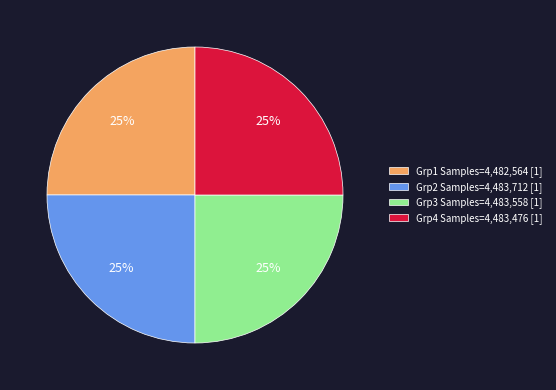

Approximately how many times larger is the value at Grp3 Samples=4,483,558 [1] compared to Grp1 Samples=4,482,564 [1]?

1.0